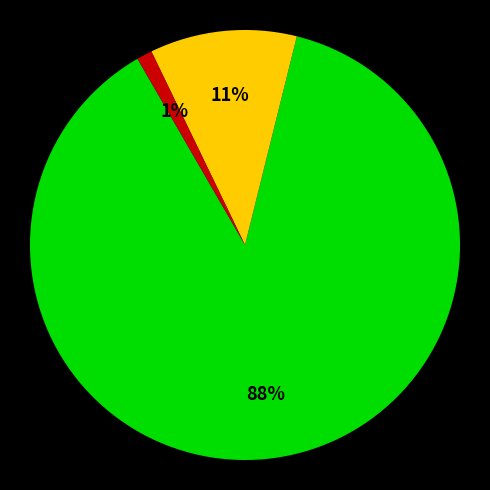

Does any single category account for the majority?

Yes